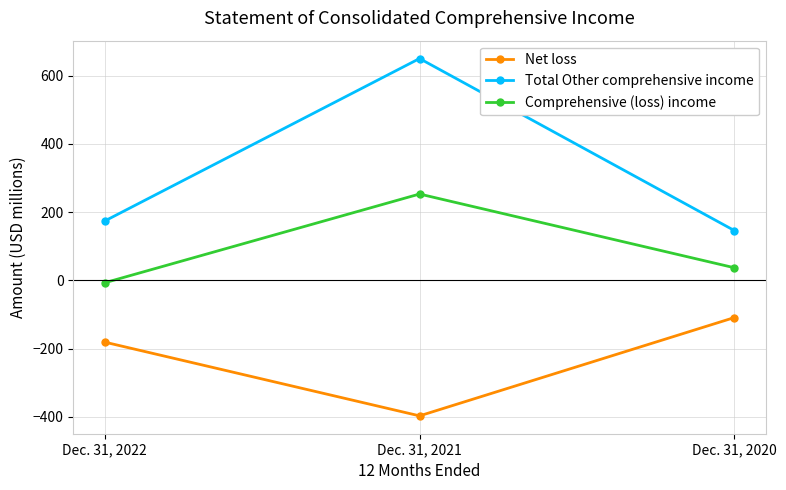

Count the number of categories in the chart.

3